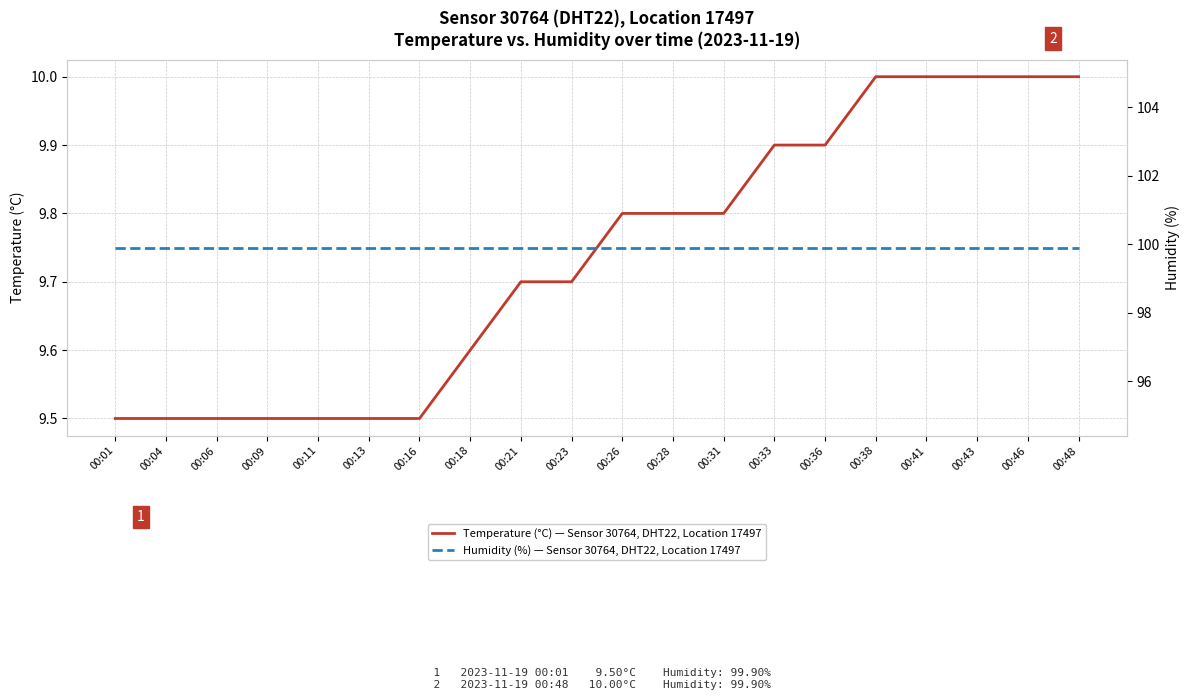

Is the value of Humidity (%) — Sensor 30764, DHT22, Location 17497 at 00:06 greater than the value of Temperature (°C) — Sensor 30764, DHT22, Location 17497 at 00:46?

Yes